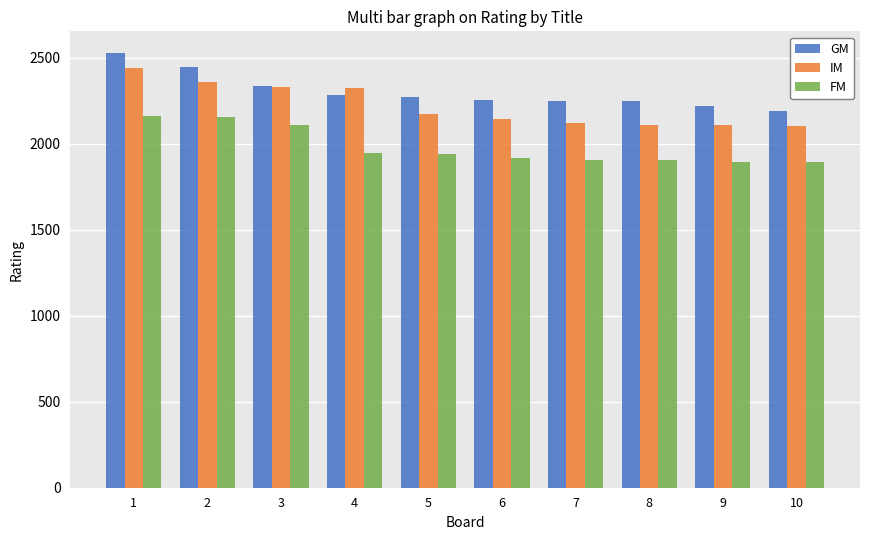

True or false: IM has a value of 712 at 4.

False